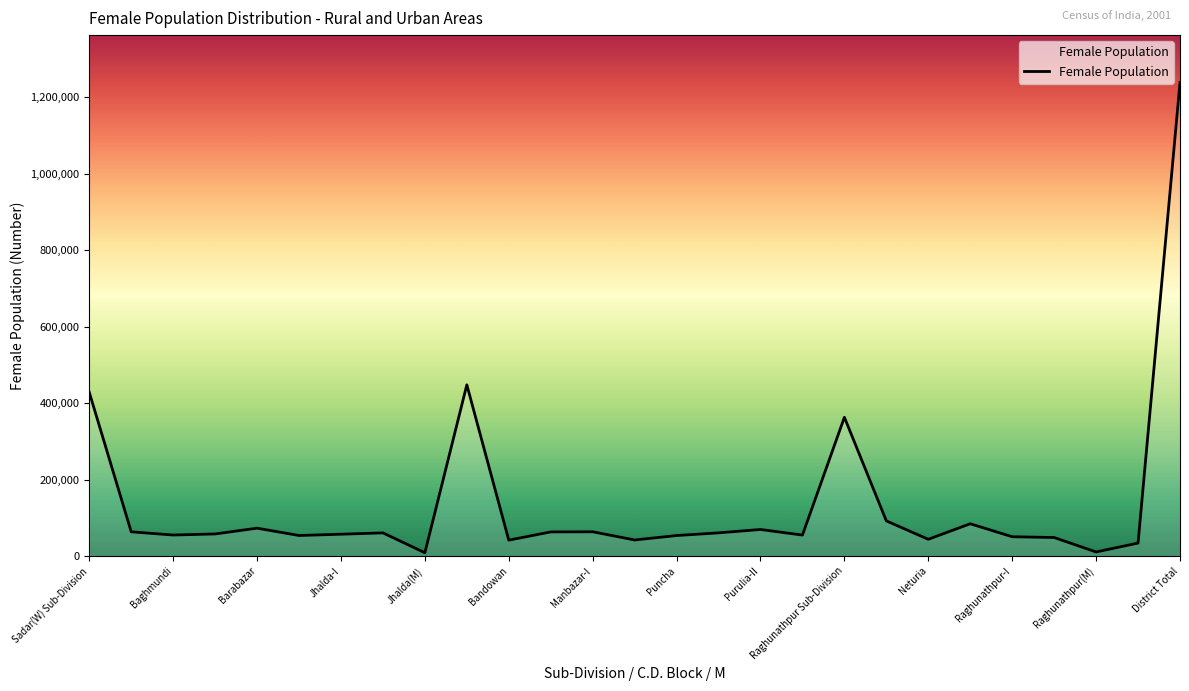

What is the difference between the maximum and minimum values?

1229881